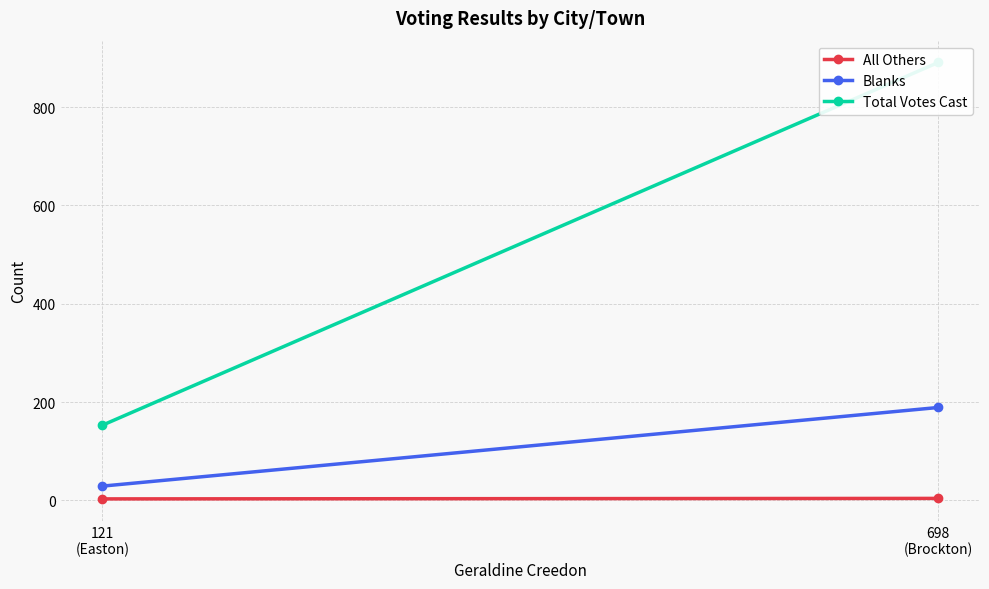

Which series has the largest total across all categories?

Total Votes Cast